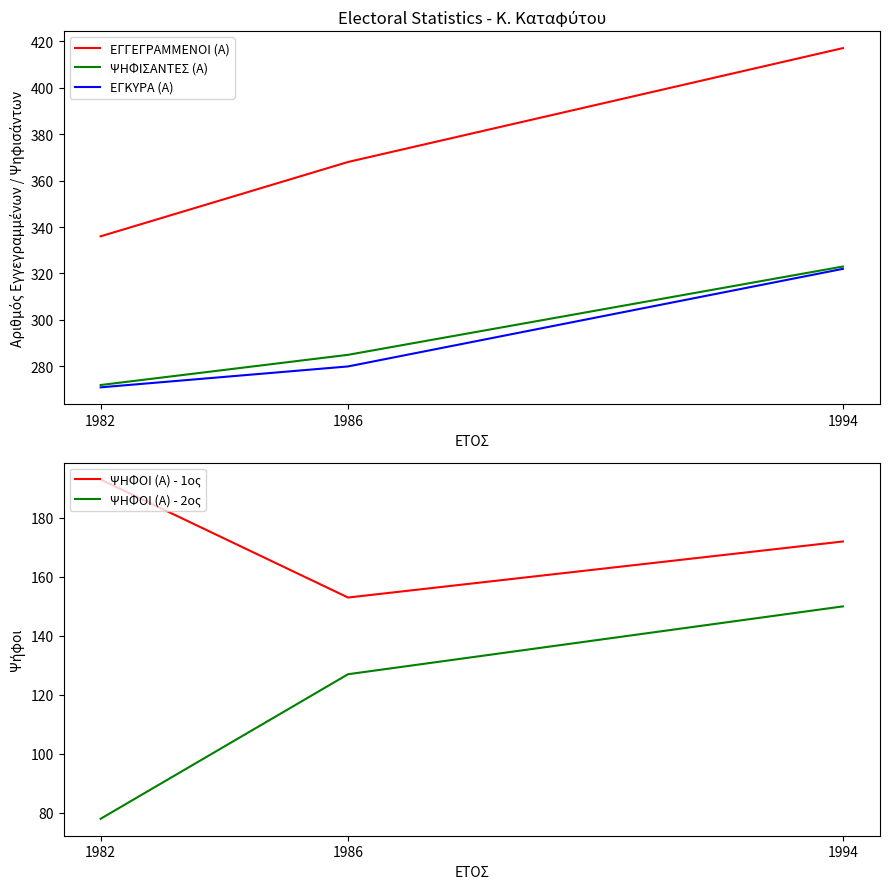

Rank the series by their maximum value, from lowest to highest.

ΨΗΦΟΙ (Α) - 2ος, ΨΗΦΟΙ (Α) - 1ος, ΕΓΚΥΡΑ (Α), ΨΗΦΙΣΑΝΤΕΣ (Α), ΕΓΓΕΓΡΑΜΜΕΝΟΙ (Α)